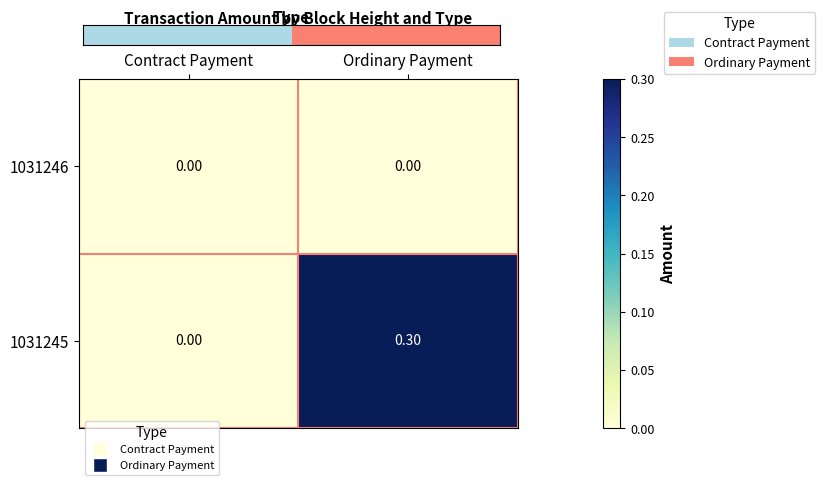

Is the value of 1031245 at Ordinary Payment greater than the value of 1031246 at Ordinary Payment?

Yes